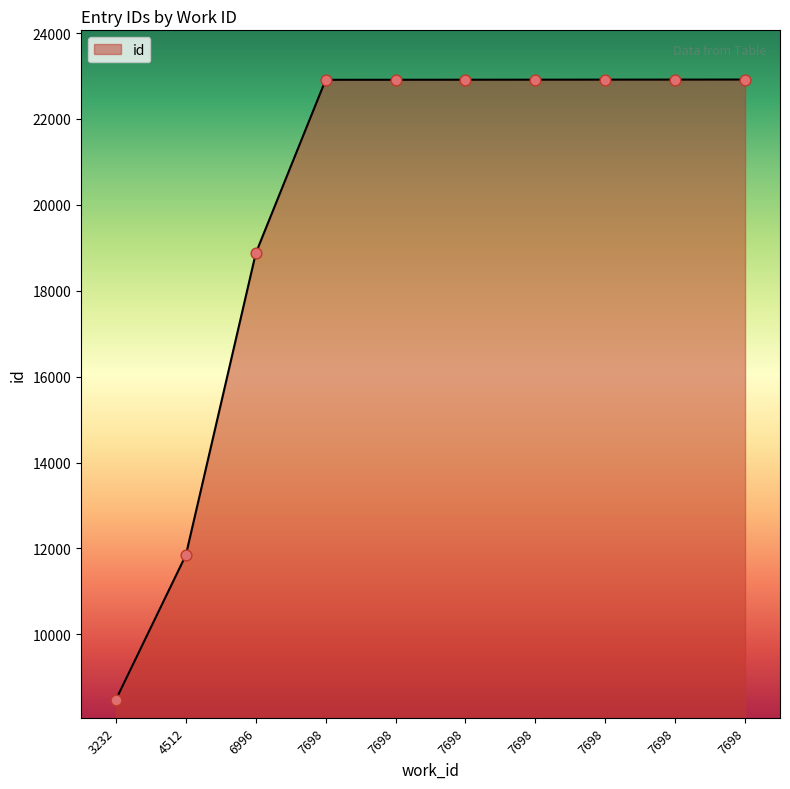

What is the change in value from 3232 to 7698?

+14435